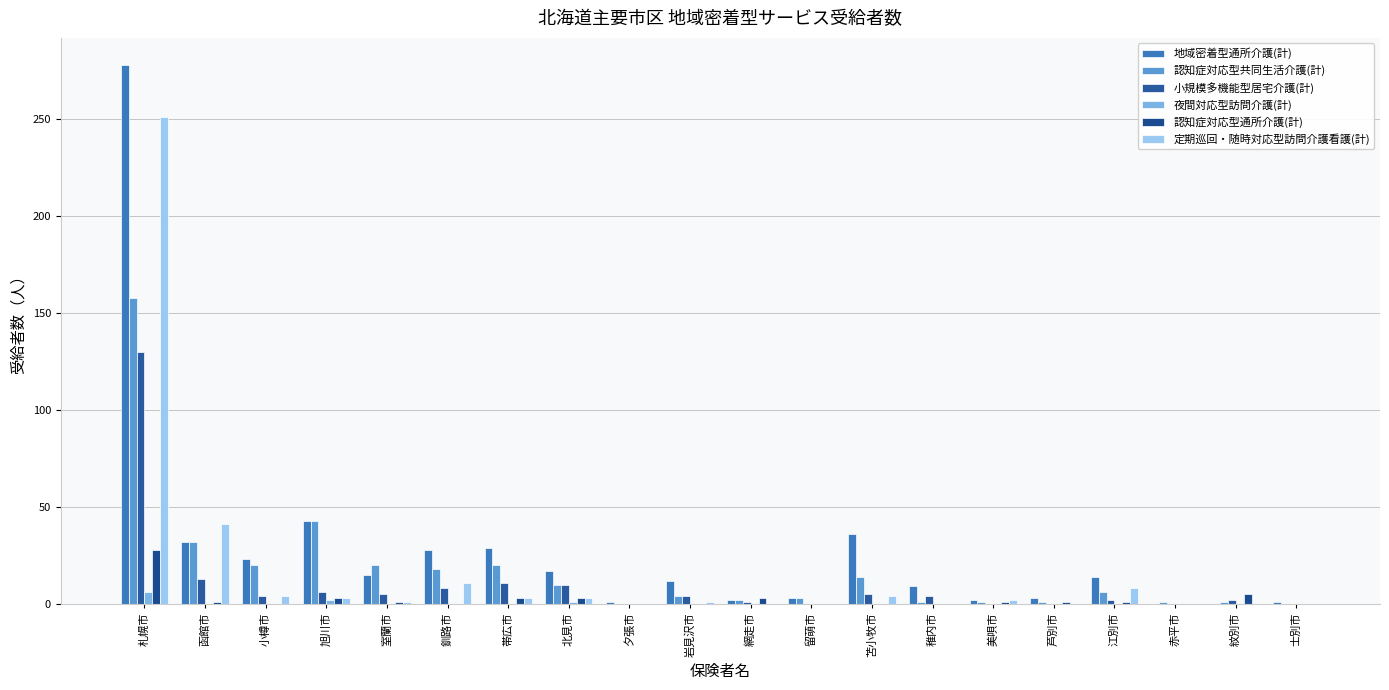

How many groups of bars are there?

20